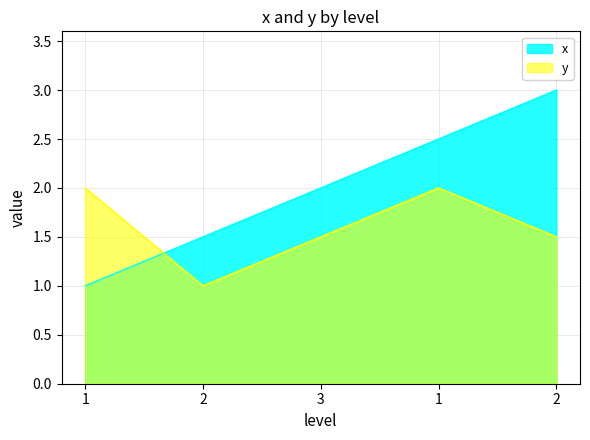

At 1, list the series in order from smallest to largest.

x, y